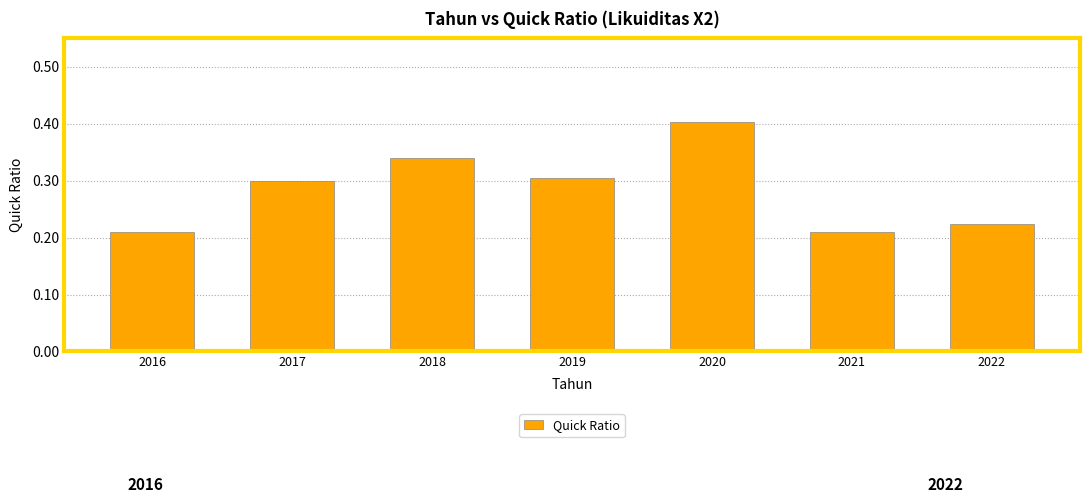

What is the value of the 5th bar from the left?

0.4